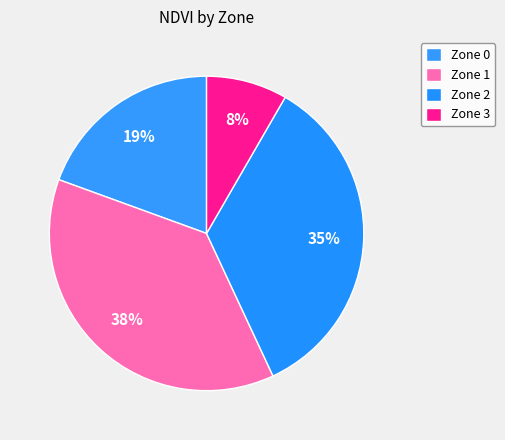

How many segments does this pie chart have?

4